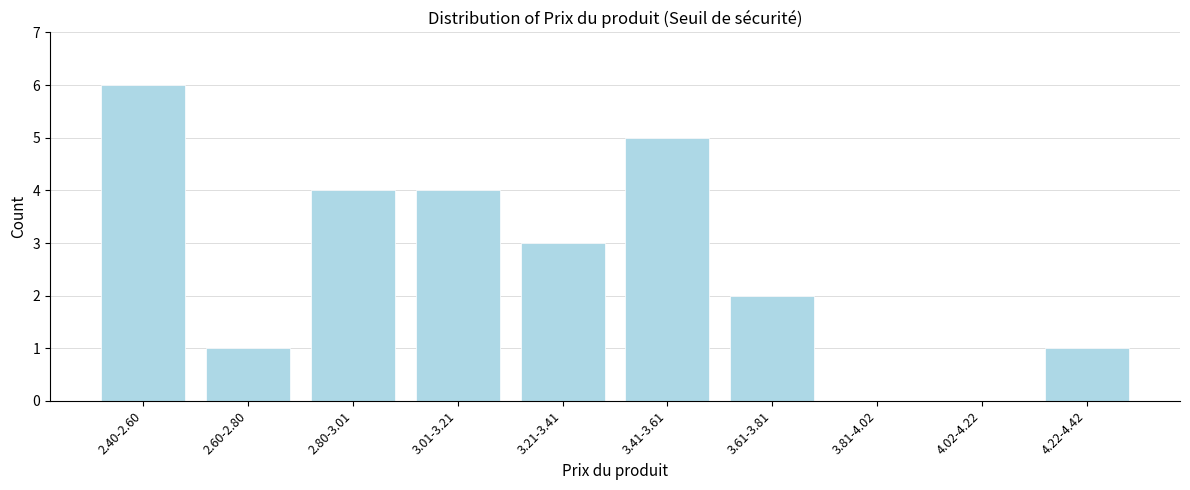

Reading left to right, what are all the values shown in this chart?

2.40-2.60=6	2.60-2.80=1	2.80-3.01=4	3.01-3.21=4	3.21-3.41=3	3.41-3.61=5	3.61-3.81=2	3.81-4.02=0	4.02-4.22=0	4.22-4.42=1